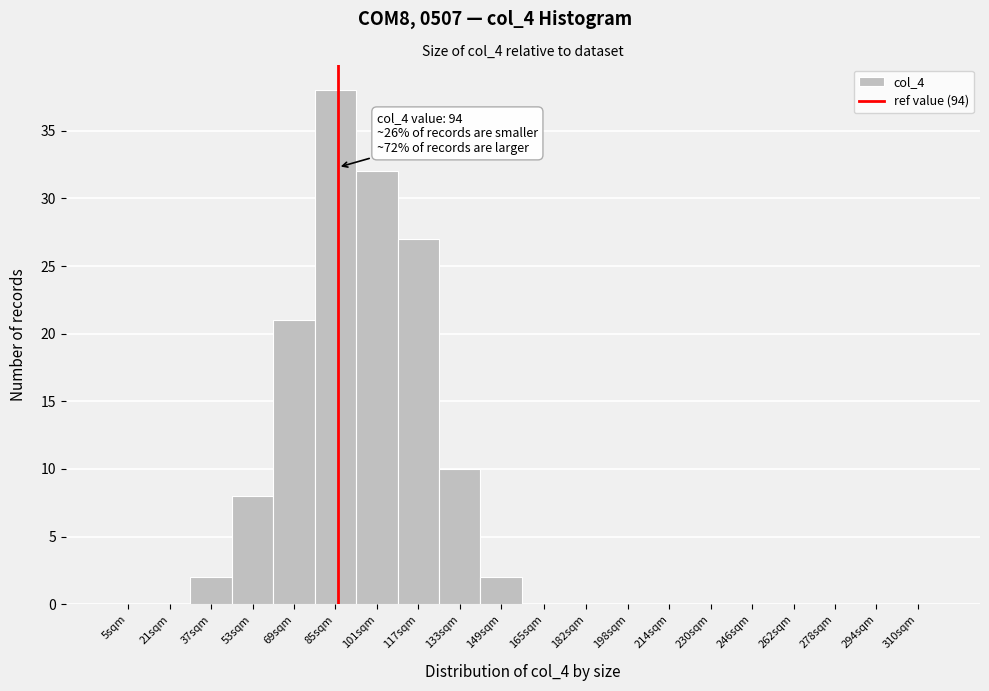

Reading left to right, list all the values displayed in this chart.

5sqm=0	21sqm=0	37sqm=2	53sqm=8	69sqm=21	85sqm=38	101sqm=32	117sqm=27	133sqm=10	149sqm=2	165sqm=0	182sqm=0	198sqm=0	214sqm=0	230sqm=0	246sqm=0	262sqm=0	278sqm=0	294sqm=0	310sqm=0